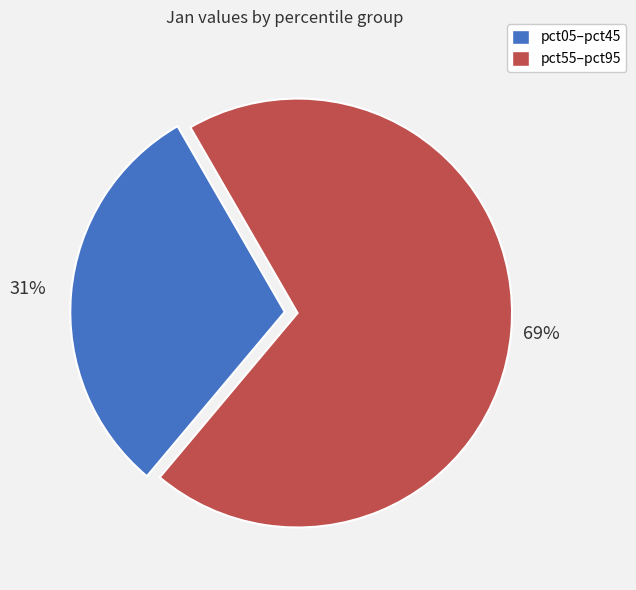

Does any single category account for the majority?

Yes